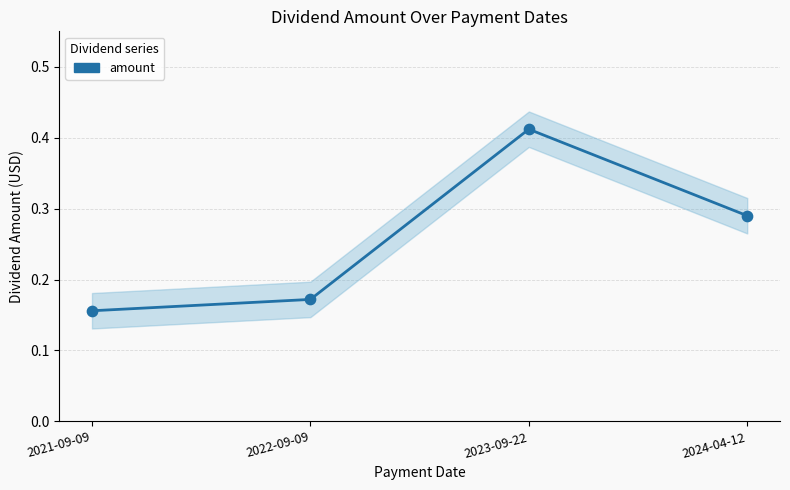

Which has a higher value, 2023-09-22 or 2024-04-12?

2023-09-22